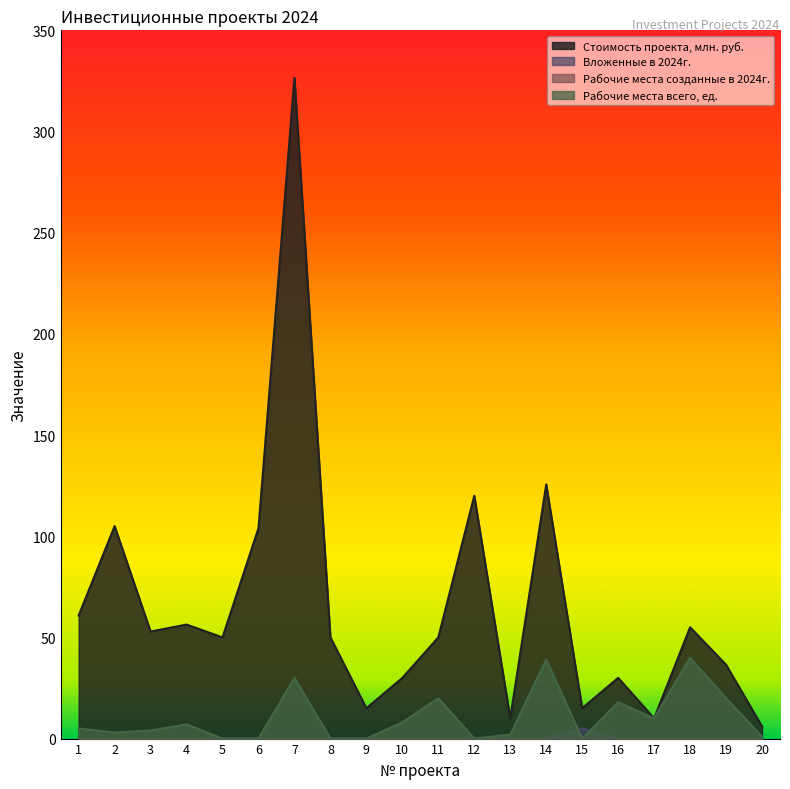

At which category does Стоимость проекта, млн. руб. reach its first local peak?

2